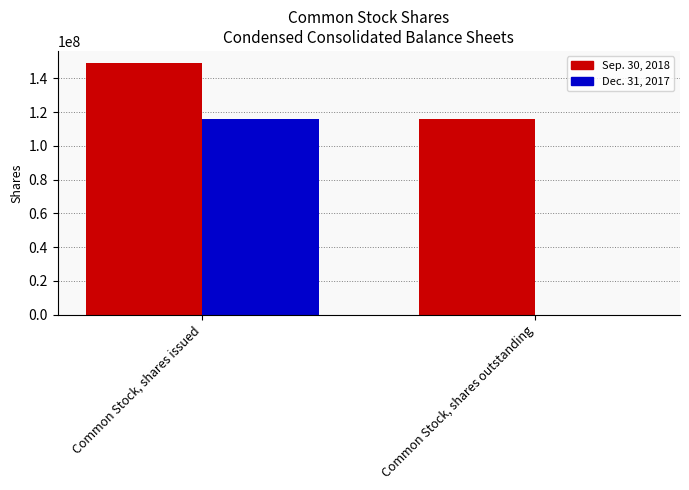

What is the sum of all Sep. 30, 2018 values?

265171000